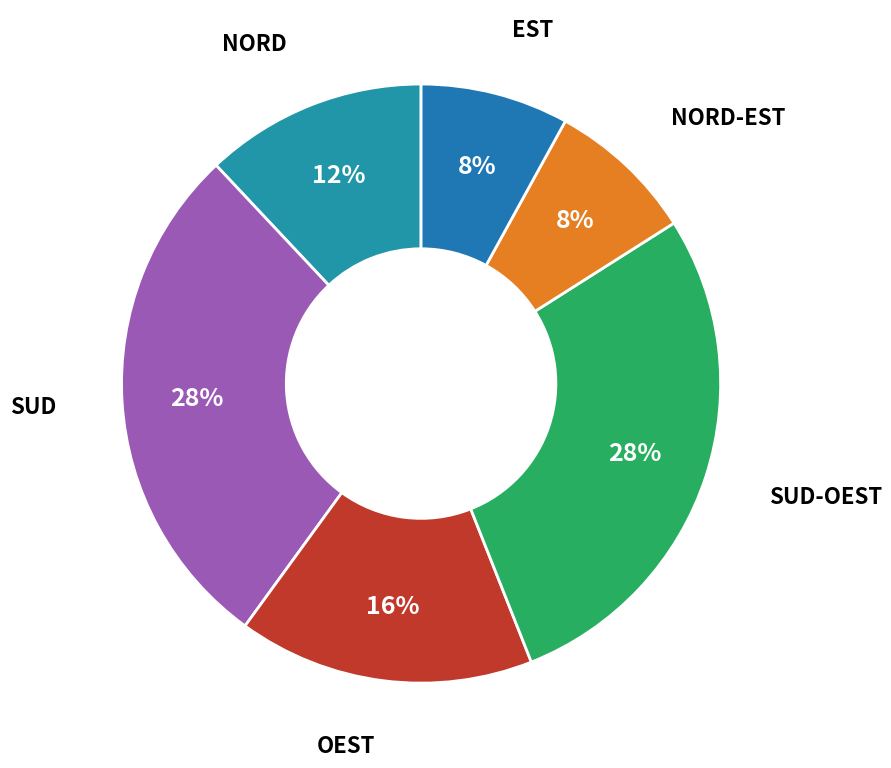

How many segments does this pie chart have?

6